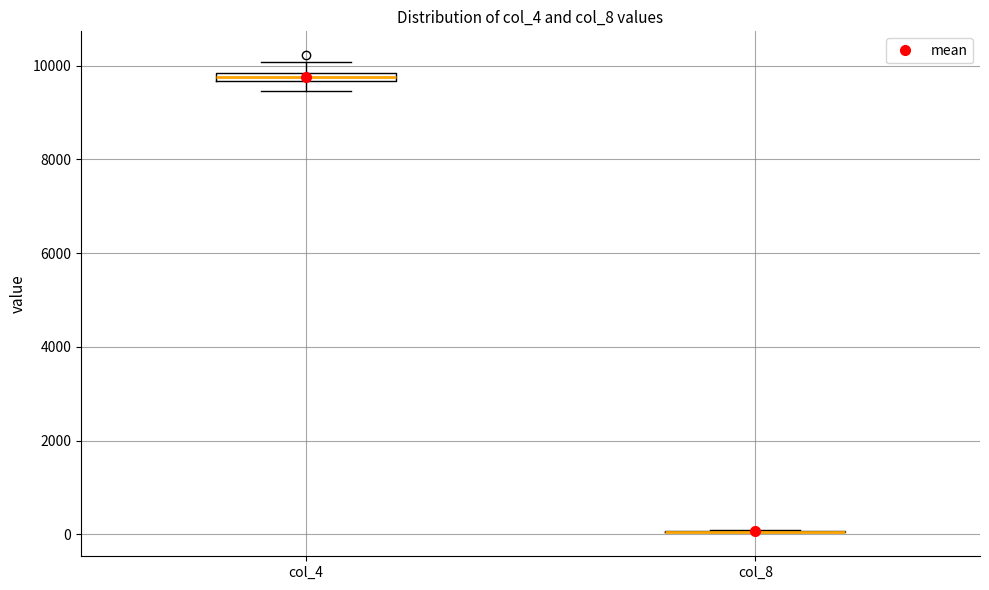

Where does the upper whisker of the box for col_4 end on the y-axis? The values are not printed on the chart, so give them approximately, as read against the axis.

10000